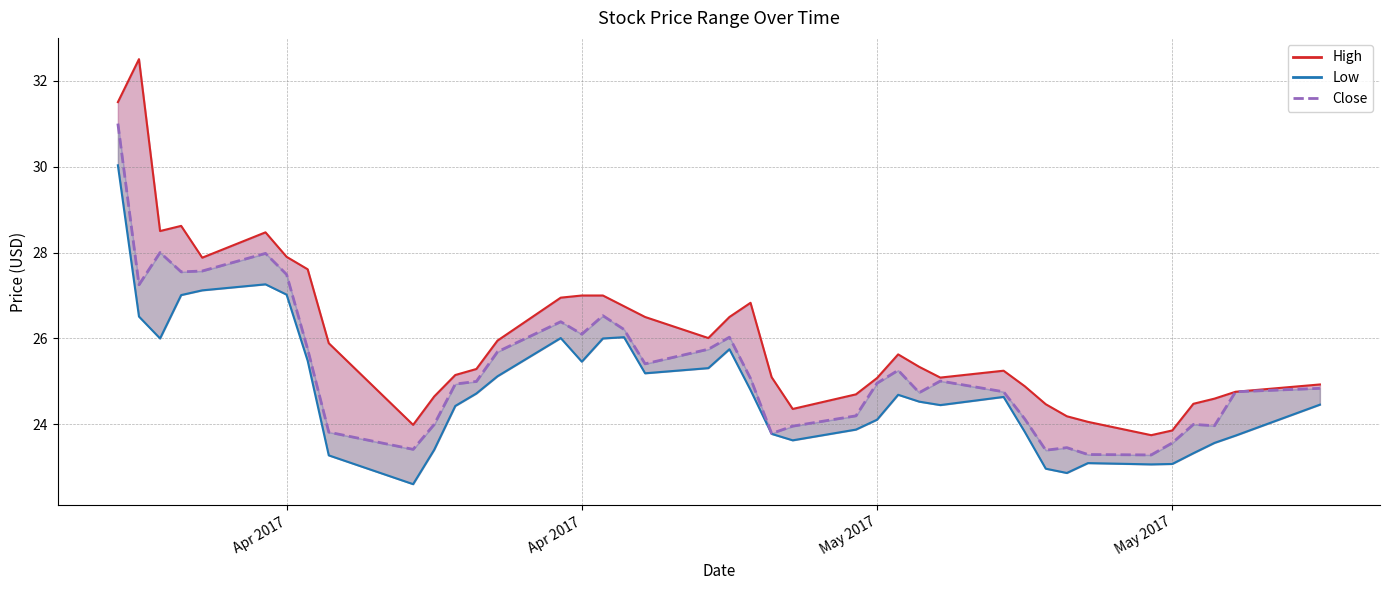

What is the difference between the maximum and minimum values in the Low series?

7.4